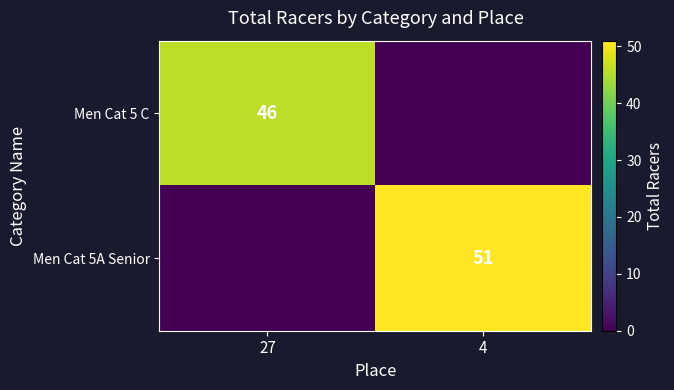

The Men Cat 5A Senior series shows 51 at 4. True or false?

True